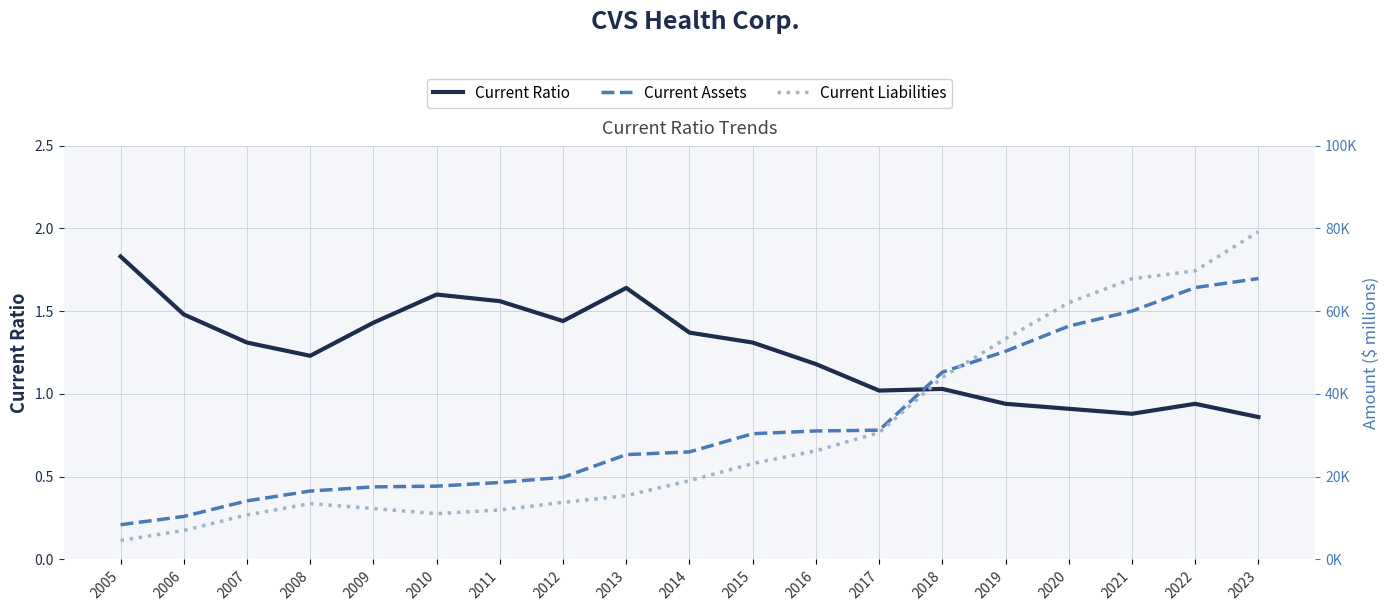

At which category does Current Liabilities reach its first local valley?

2010